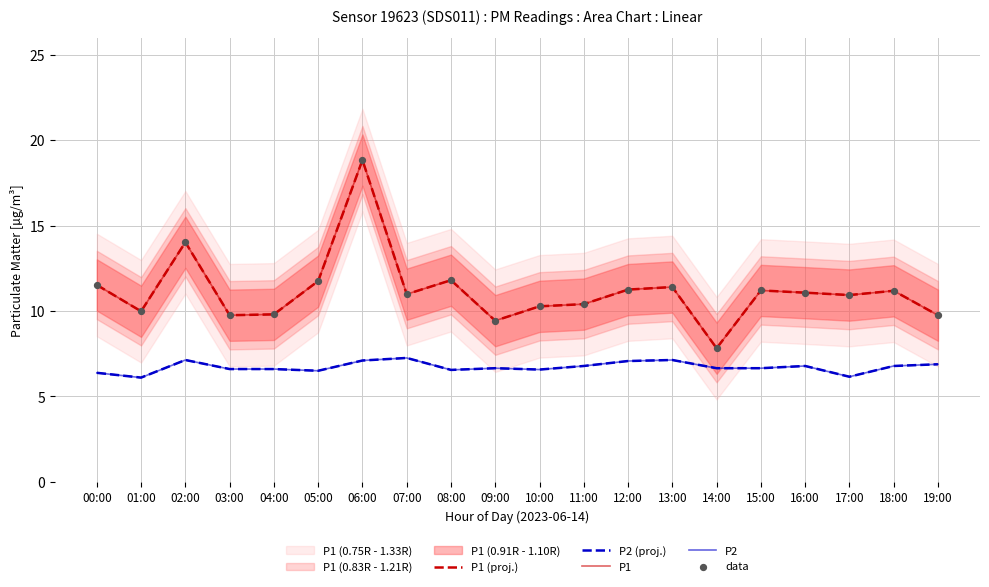

At how many categories does at least one series exceed 9?

19